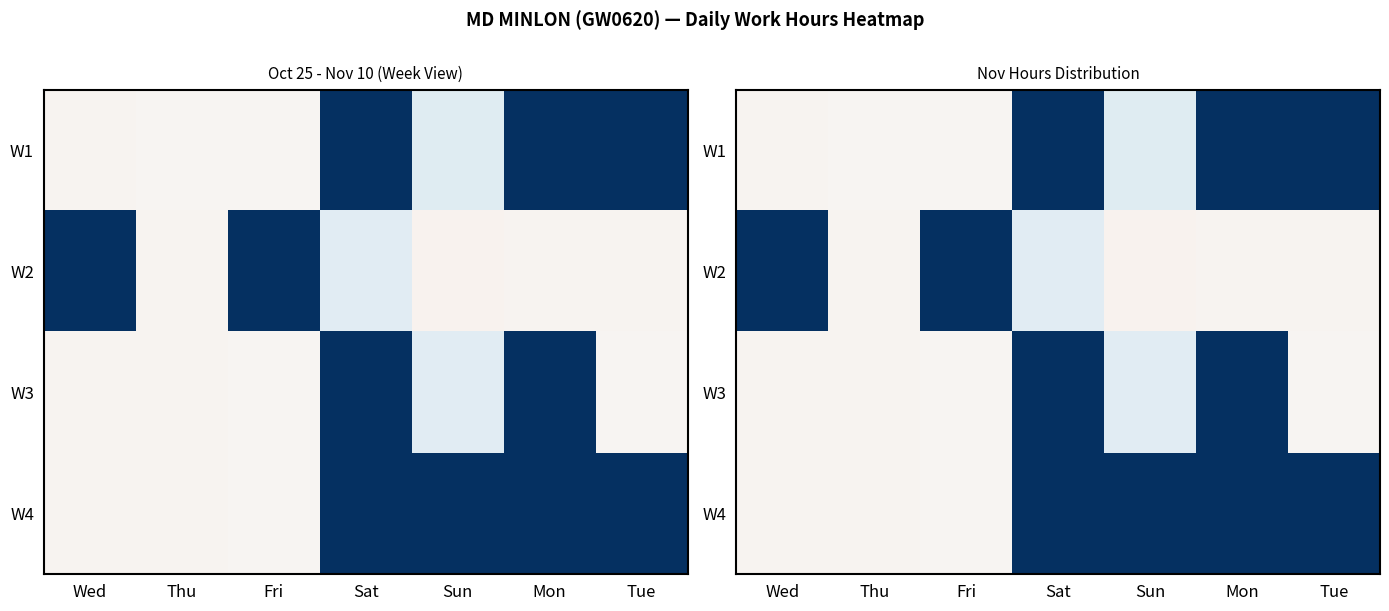

What is the sum of all W4 values?

-36.2